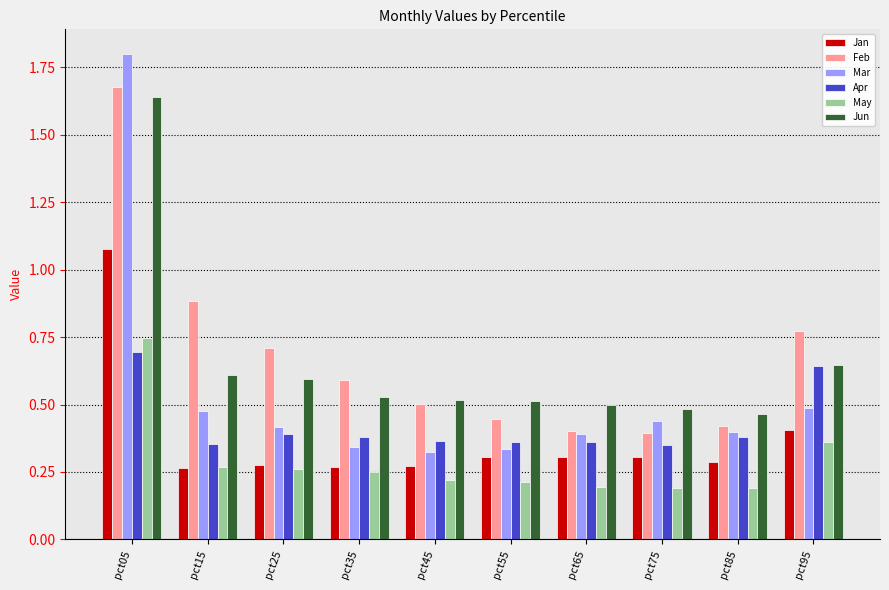

Which series has the widest spread of values?

Mar